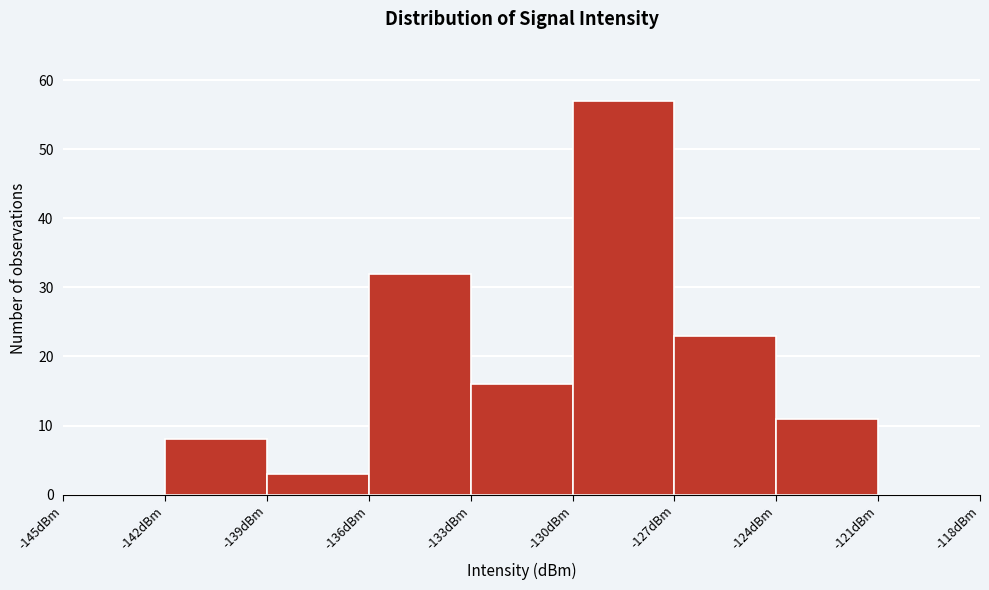

Which range on the x-axis has the tallest bar?

-130 to -127